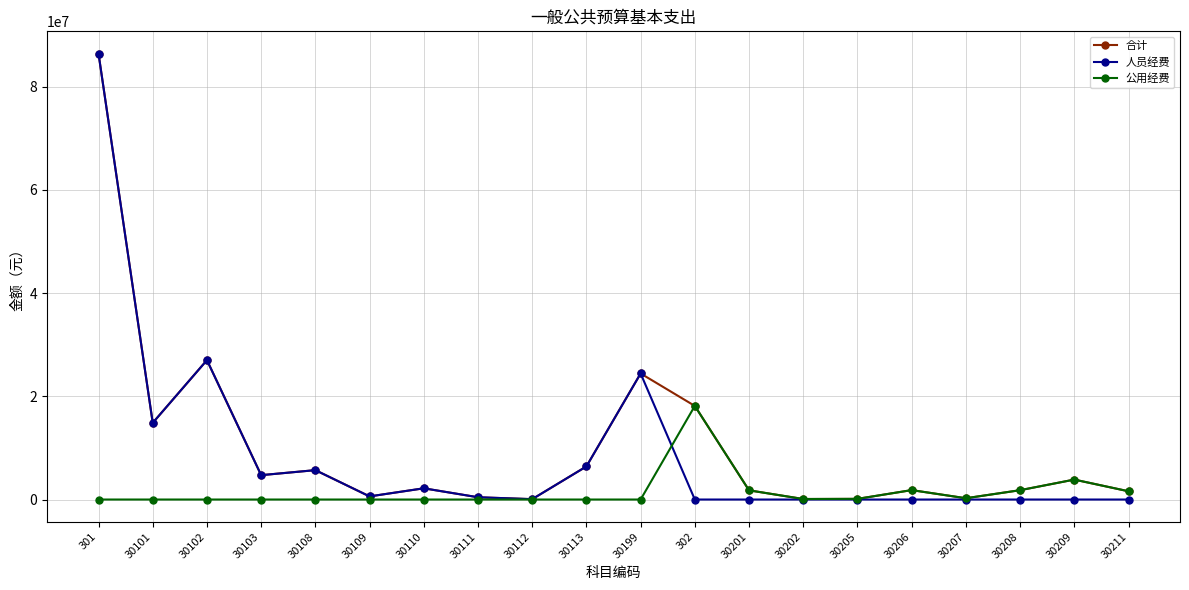

In 合计, how many points are lower than both neighbors (excluding endpoints)?

6